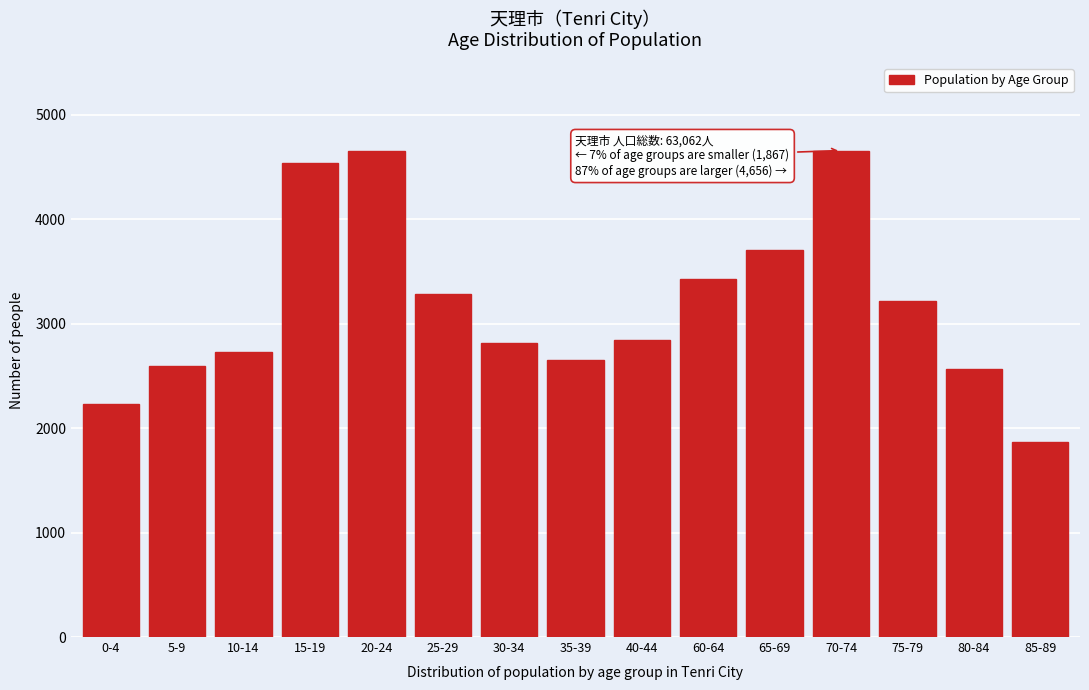

What is the sum of all values?

47759